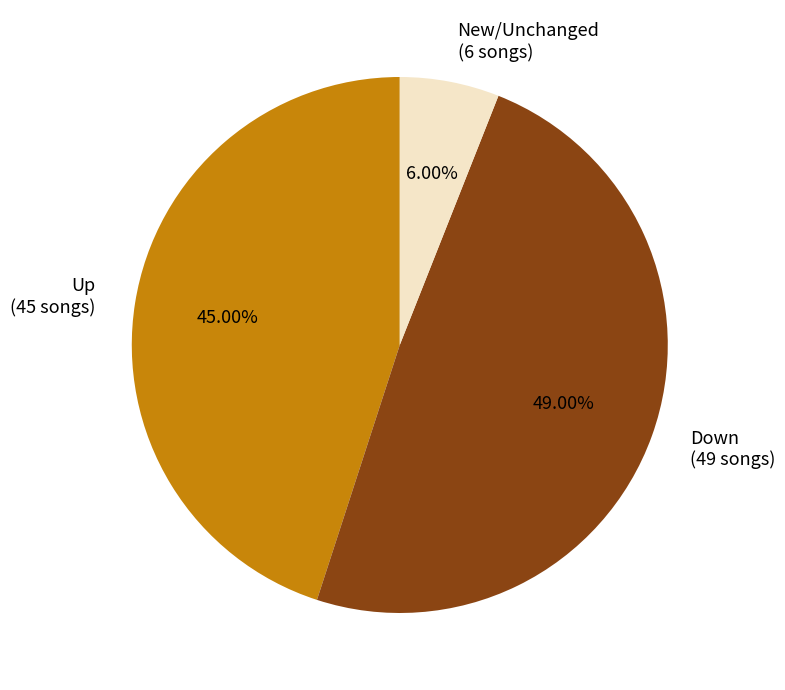

Rank the categories by value from lowest to highest.

New/Unchanged (6 songs), Up (45 songs), Down (49 songs)